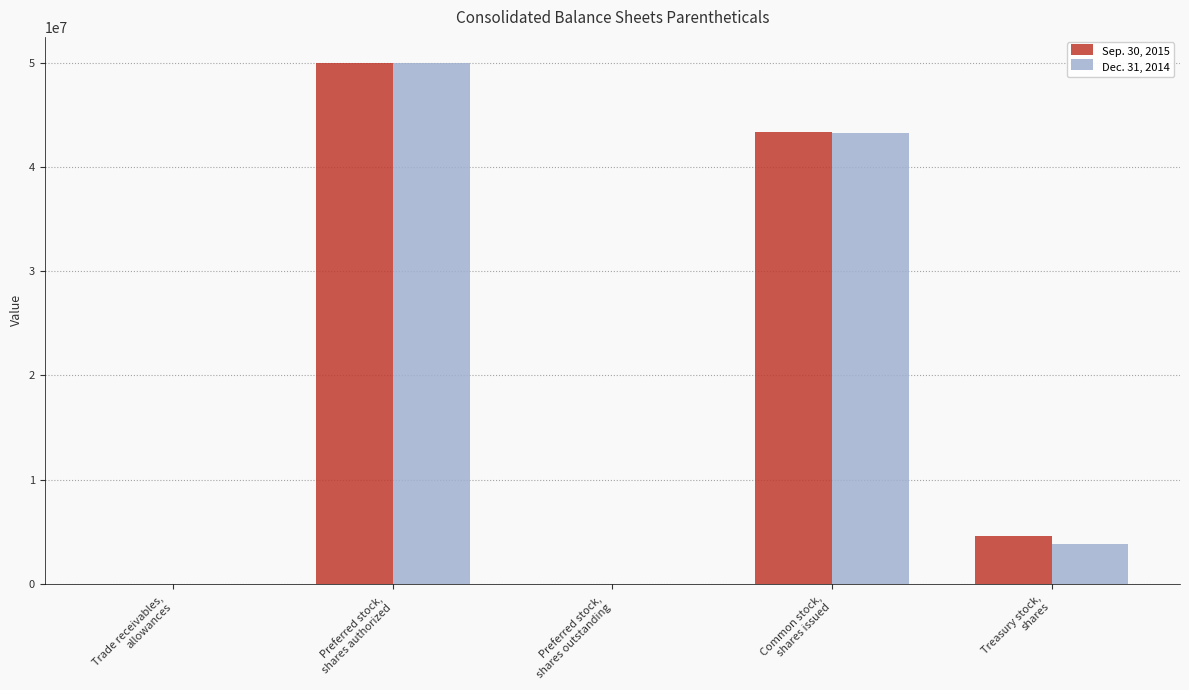

What is the average value of the Sep. 30, 2015 series?

19599987